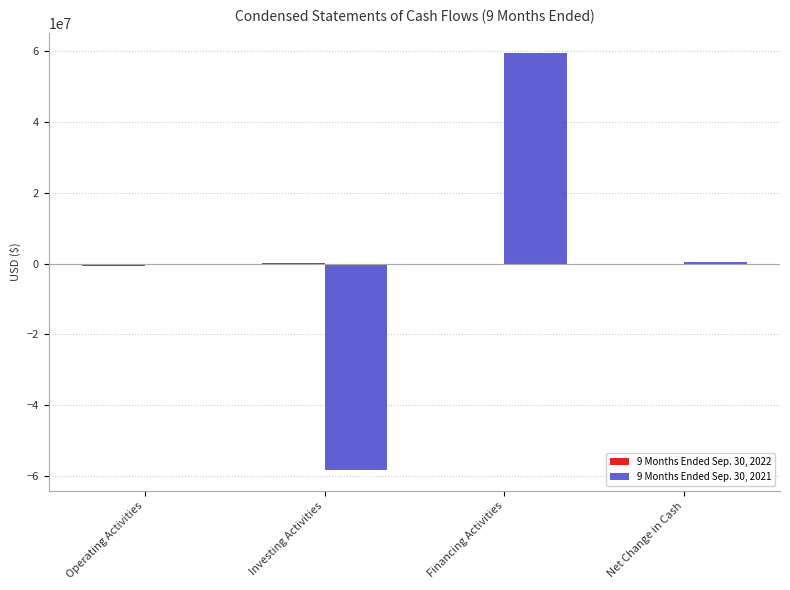

Count the number of categories in the chart.

4